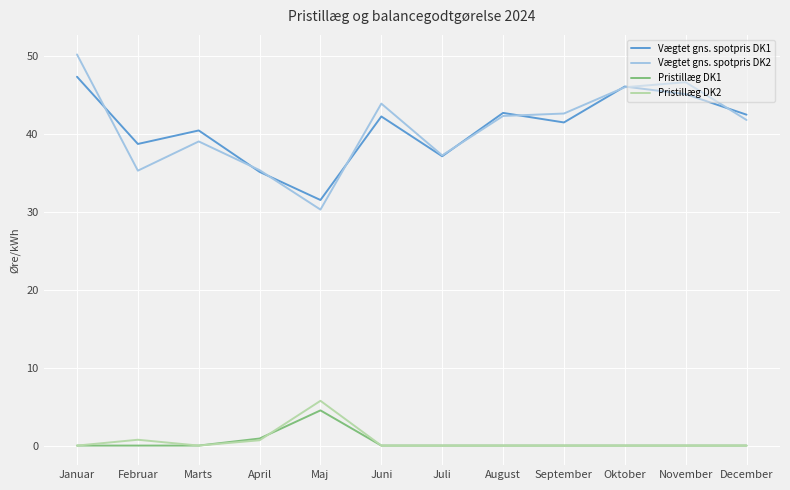

What position from the right is Oktober?

3